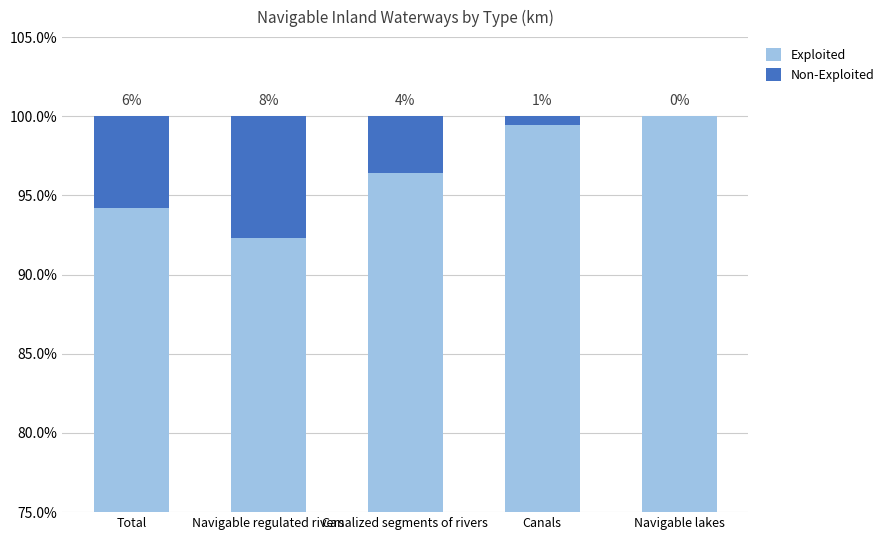

What is the label of the 5th bar from the right?

Total